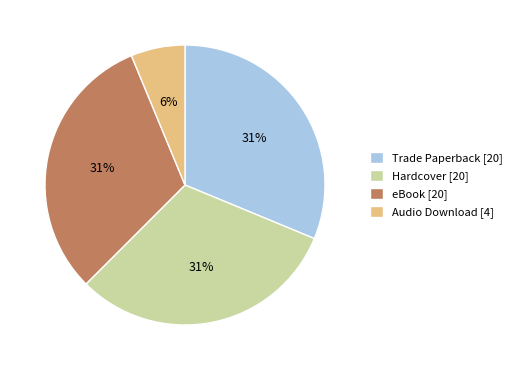

To the nearest percent, what is the difference between the Audio Download [4] and Hardcover [20] slice percentages?

25%